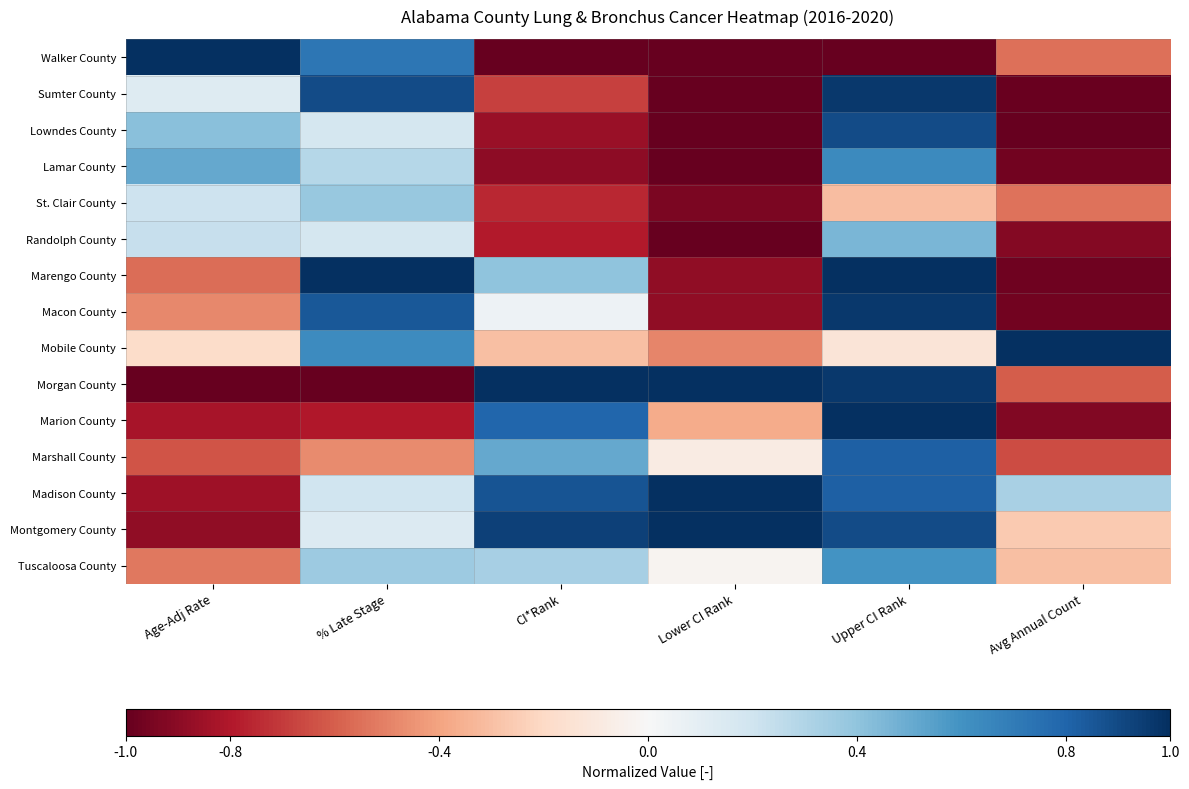

Reading left to right, extract all data points from this chart.

Walker County: Age-Adj Rate=1.0	% Late Stage=0.7	CI*Rank=-1.0	Lower CI Rank=-1.0	Upper CI Rank=-1.0	Avg Annual Count=-0.5
Sumter County: Age-Adj Rate=0.1	% Late Stage=0.9	CI*Rank=-0.7	Lower CI Rank=-1.0	Upper CI Rank=1.0	Avg Annual Count=-1.0
Lowndes County: Age-Adj Rate=0.4	% Late Stage=0.2	CI*Rank=-0.9	Lower CI Rank=-1.0	Upper CI Rank=0.9	Avg Annual Count=-1.0
Lamar County: Age-Adj Rate=0.5	% Late Stage=0.3	CI*Rank=-0.9	Lower CI Rank=-1.0	Upper CI Rank=0.6	Avg Annual Count=-1.0
St. Clair County: Age-Adj Rate=0.2	% Late Stage=0.4	CI*Rank=-0.8	Lower CI Rank=-0.9	Upper CI Rank=-0.3	Avg Annual Count=-0.5
Randolph County: Age-Adj Rate=0.2	% Late Stage=0.2	CI*Rank=-0.8	Lower CI Rank=-1.0	Upper CI Rank=0.5	Avg Annual Count=-0.9
Marengo County: Age-Adj Rate=-0.6	% Late Stage=1.0	CI*Rank=0.4	Lower CI Rank=-0.9	Upper CI Rank=1.0	Avg Annual Count=-1.0
Macon County: Age-Adj Rate=-0.5	% Late Stage=0.8	CI*Rank=0.1	Lower CI Rank=-0.9	Upper CI Rank=1.0	Avg Annual Count=-1.0
Mobile County: Age-Adj Rate=-0.2	% Late Stage=0.6	CI*Rank=-0.3	Lower CI Rank=-0.5	Upper CI Rank=-0.1	Avg Annual Count=1.0
Morgan County: Age-Adj Rate=-1.0	% Late Stage=-1.0	CI*Rank=1.0	Lower CI Rank=1.0	Upper CI Rank=1.0	Avg Annual Count=-0.6
Marion County: Age-Adj Rate=-0.8	% Late Stage=-0.8	CI*Rank=0.8	Lower CI Rank=-0.4	Upper CI Rank=1.0	Avg Annual Count=-0.9
Marshall County: Age-Adj Rate=-0.6	% Late Stage=-0.5	CI*Rank=0.5	Lower CI Rank=-0.1	Upper CI Rank=0.8	Avg Annual Count=-0.6
Madison County: Age-Adj Rate=-0.8	% Late Stage=0.2	CI*Rank=0.9	Lower CI Rank=1.0	Upper CI Rank=0.8	Avg Annual Count=0.3
Montgomery County: Age-Adj Rate=-0.9	% Late Stage=0.1	CI*Rank=0.9	Lower CI Rank=1.0	Upper CI Rank=0.9	Avg Annual Count=-0.3
Tuscaloosa County: Age-Adj Rate=-0.5	% Late Stage=0.4	CI*Rank=0.3	Lower CI Rank=-0.0	Upper CI Rank=0.6	Avg Annual Count=-0.3